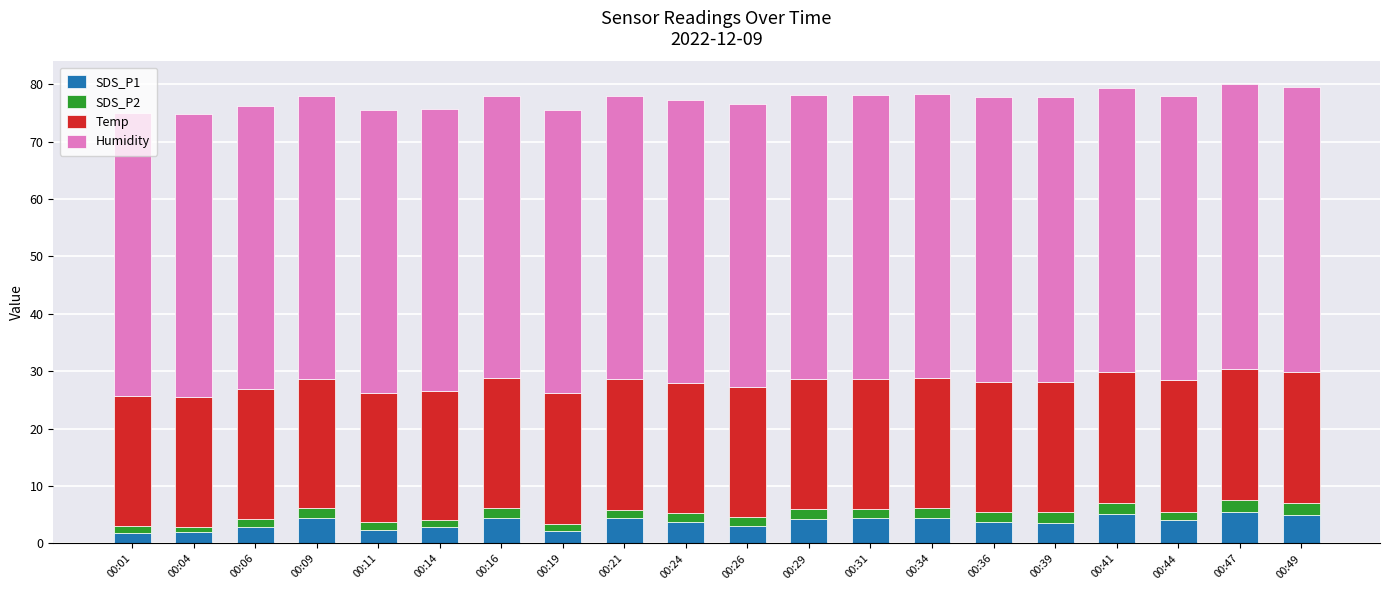

What is the minimum value for SDS_P1?

1.8